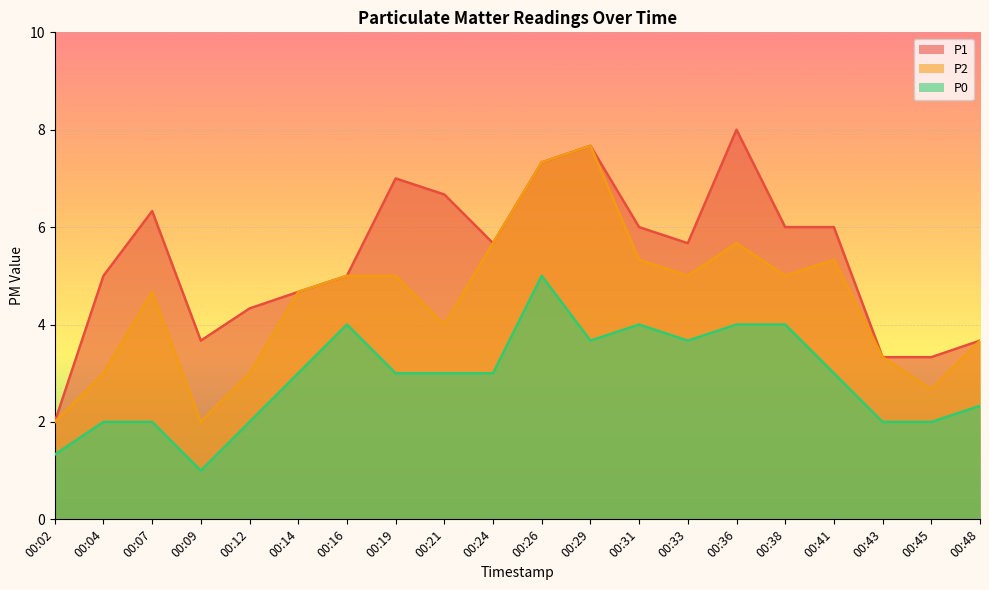

What is the difference between the highest and lowest values at 00:14?

1.7